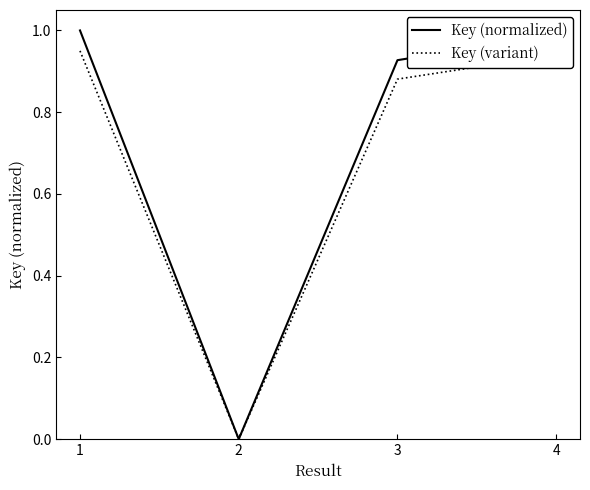

At which label is Key (normalized) closest to 0?

2